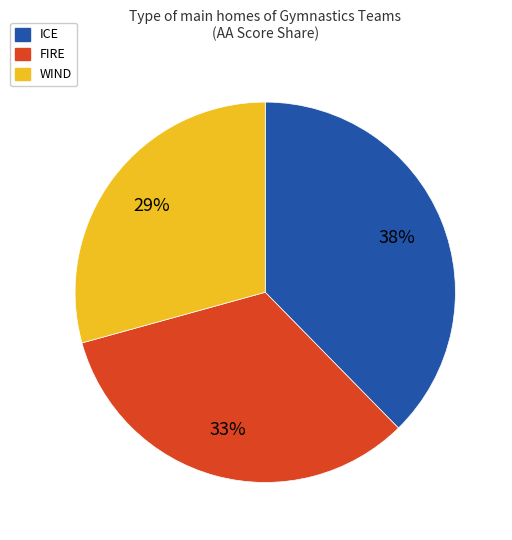

How many segments does this pie chart have?

3